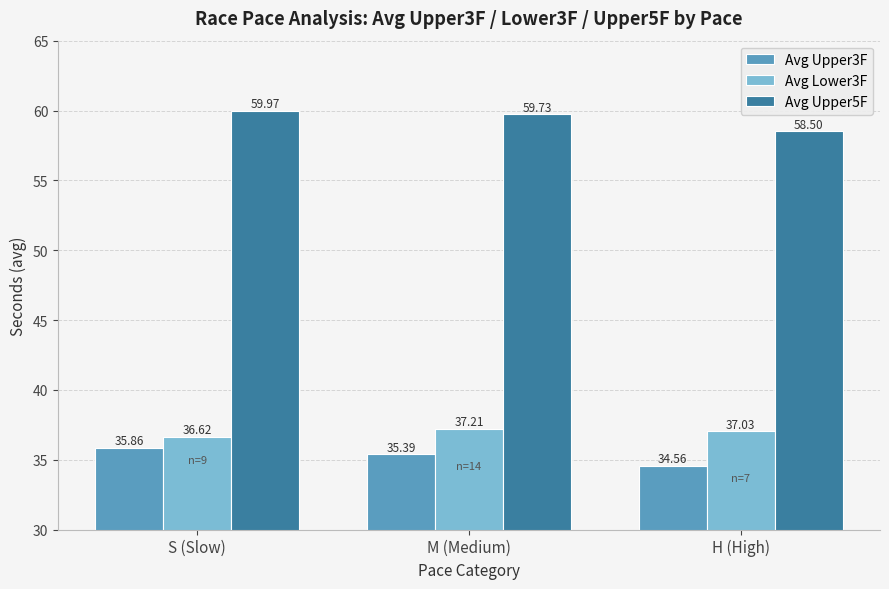

Rank the series by their maximum value, from highest to lowest.

Avg Upper5F, Avg Lower3F, Avg Upper3F